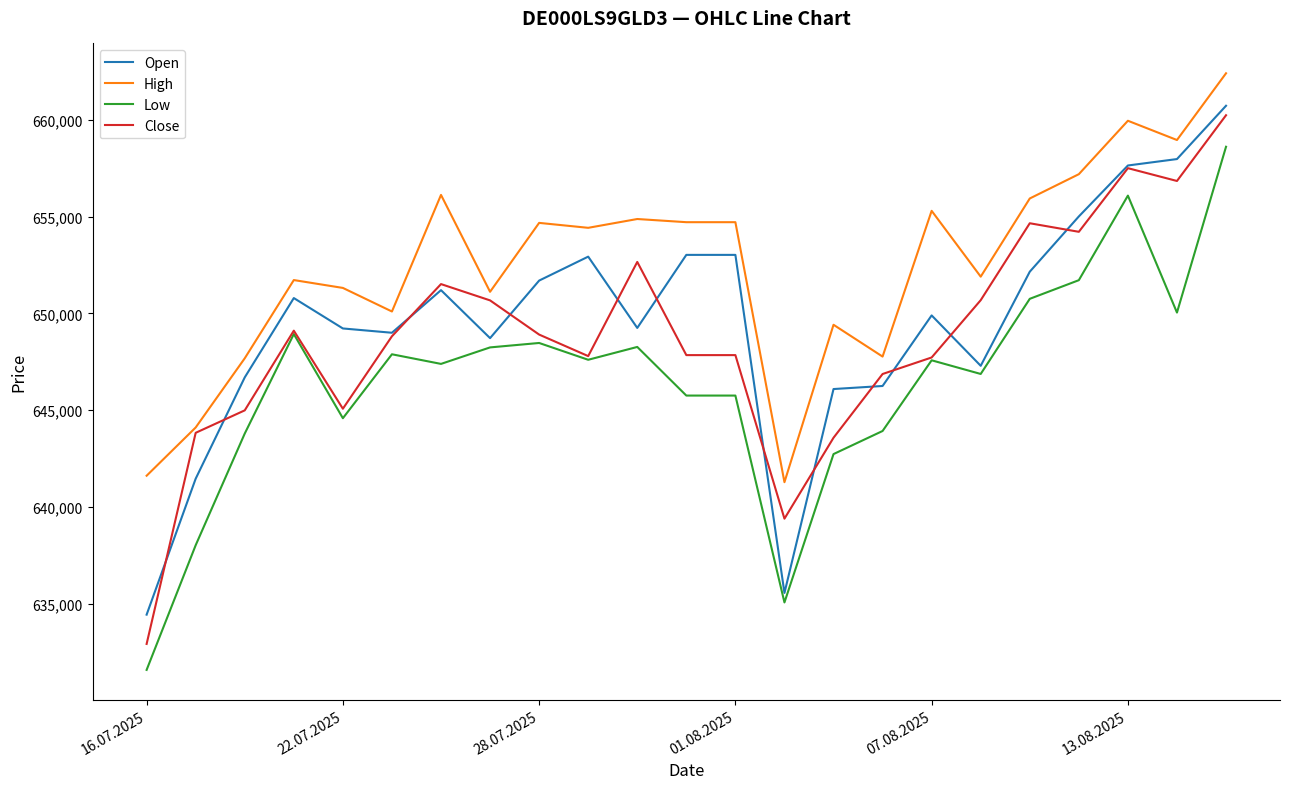

Which series has the largest total across all categories?

High